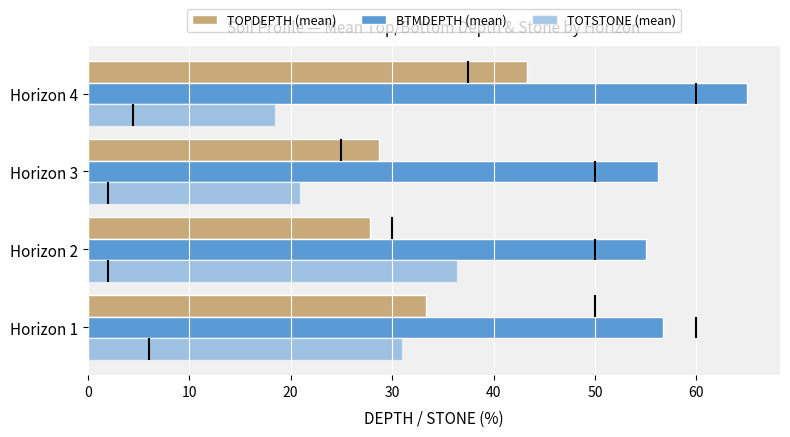

How many bars are there in total?

12